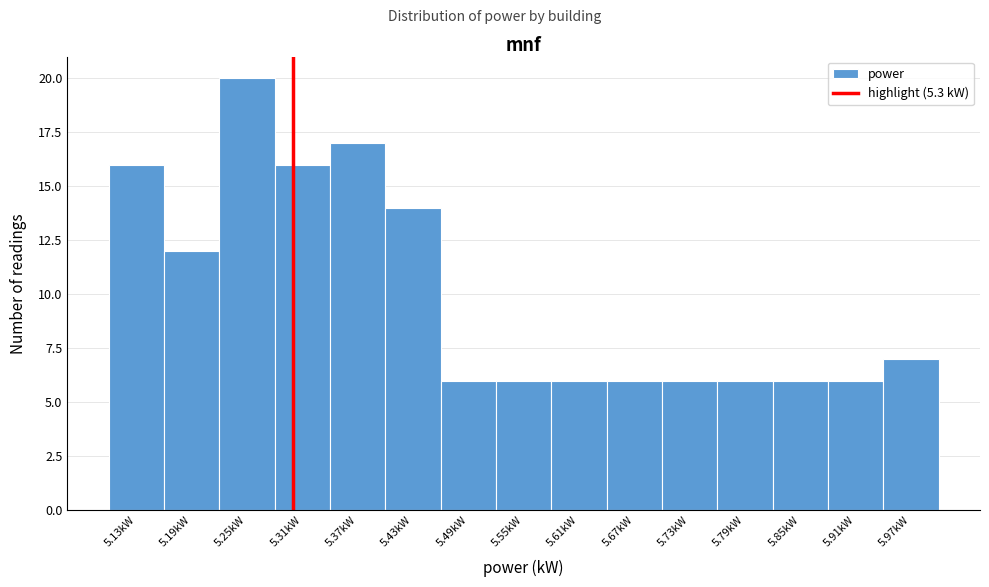

Over which range of the x-axis is the bar tallest?

5.22 to 5.28